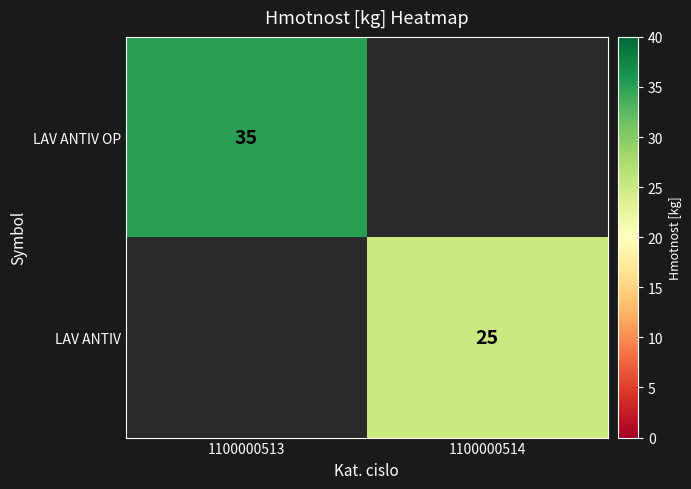

Is it true that LAV ANTIV OP equals 35 at 1100000513?

True